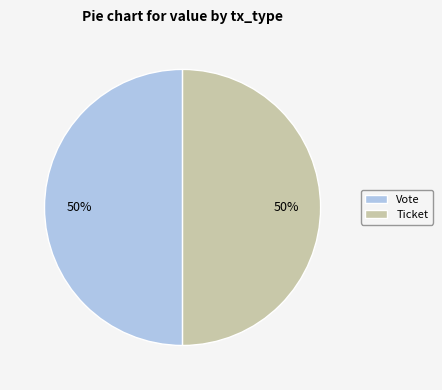

Do Vote and Ticket together represent more than half of the pie?

Yes